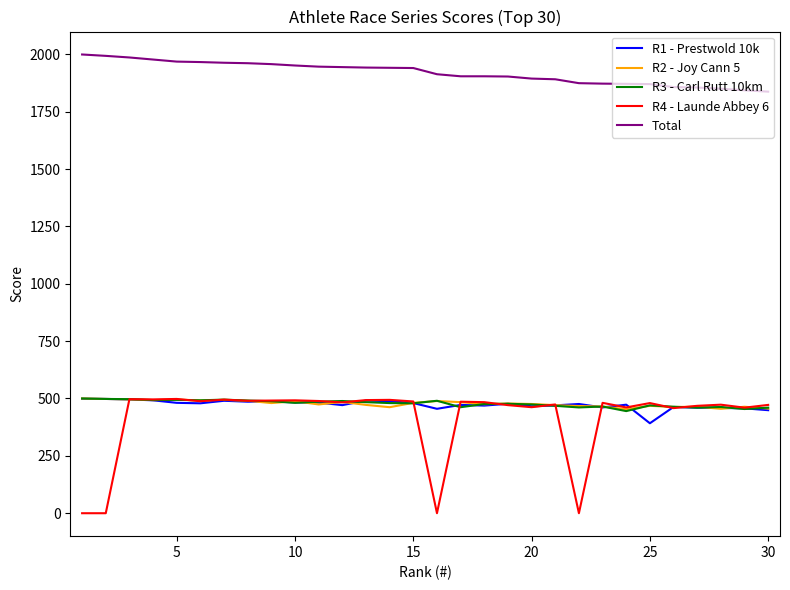

True or false: R2 - Joy Cann 5 and Total cross at least once.

False